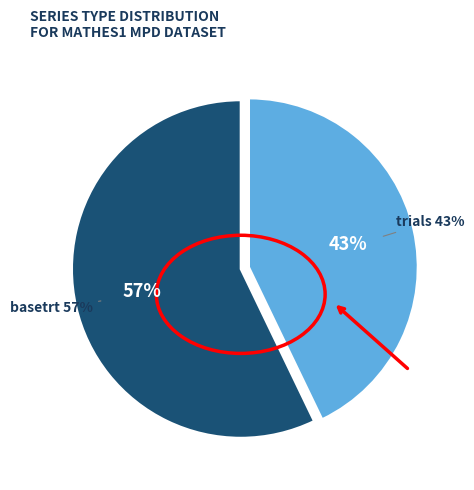

What percentage is the basetrt slice, to the nearest percent?

57%